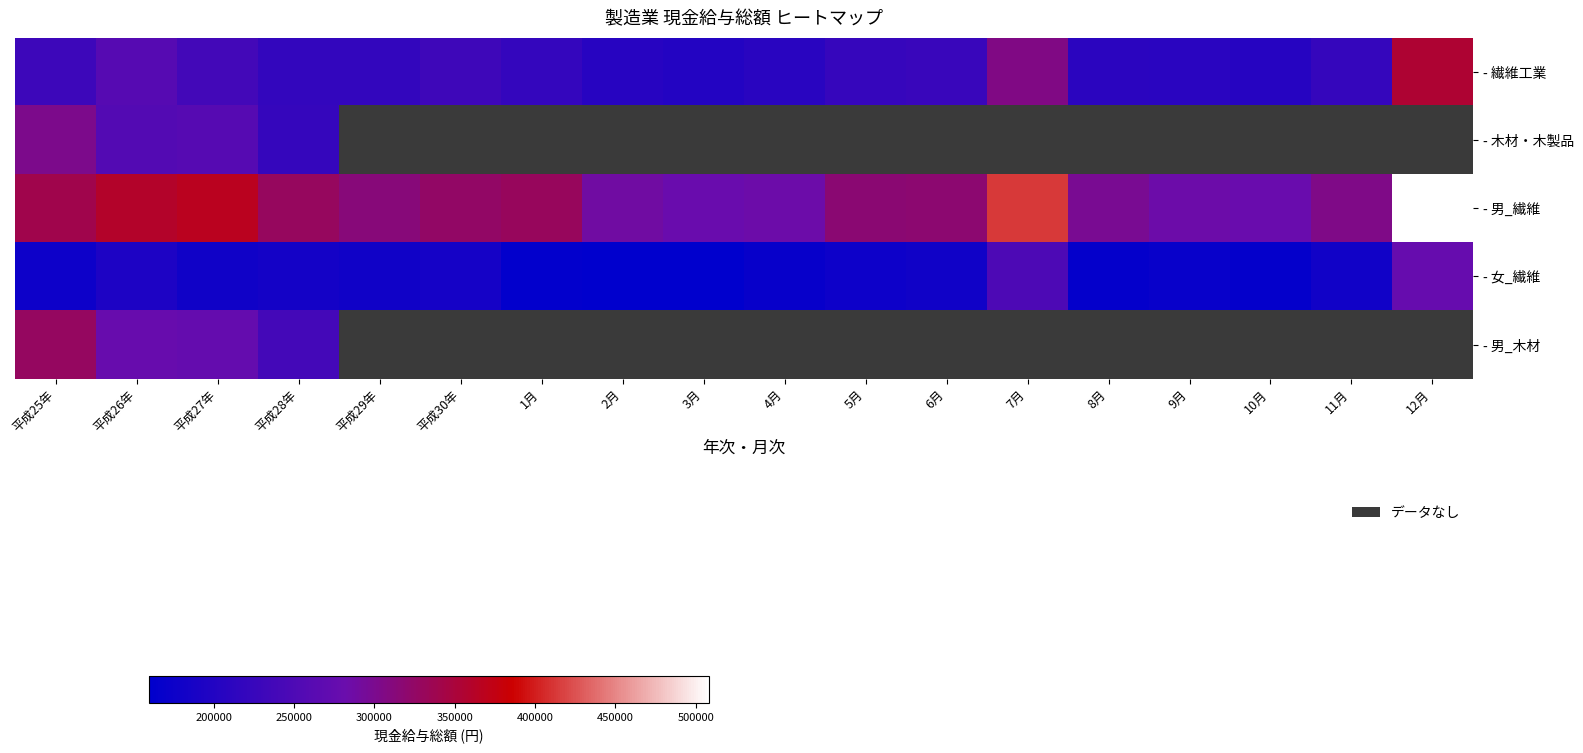

At how many categories does at least one series exceed 210165?

18